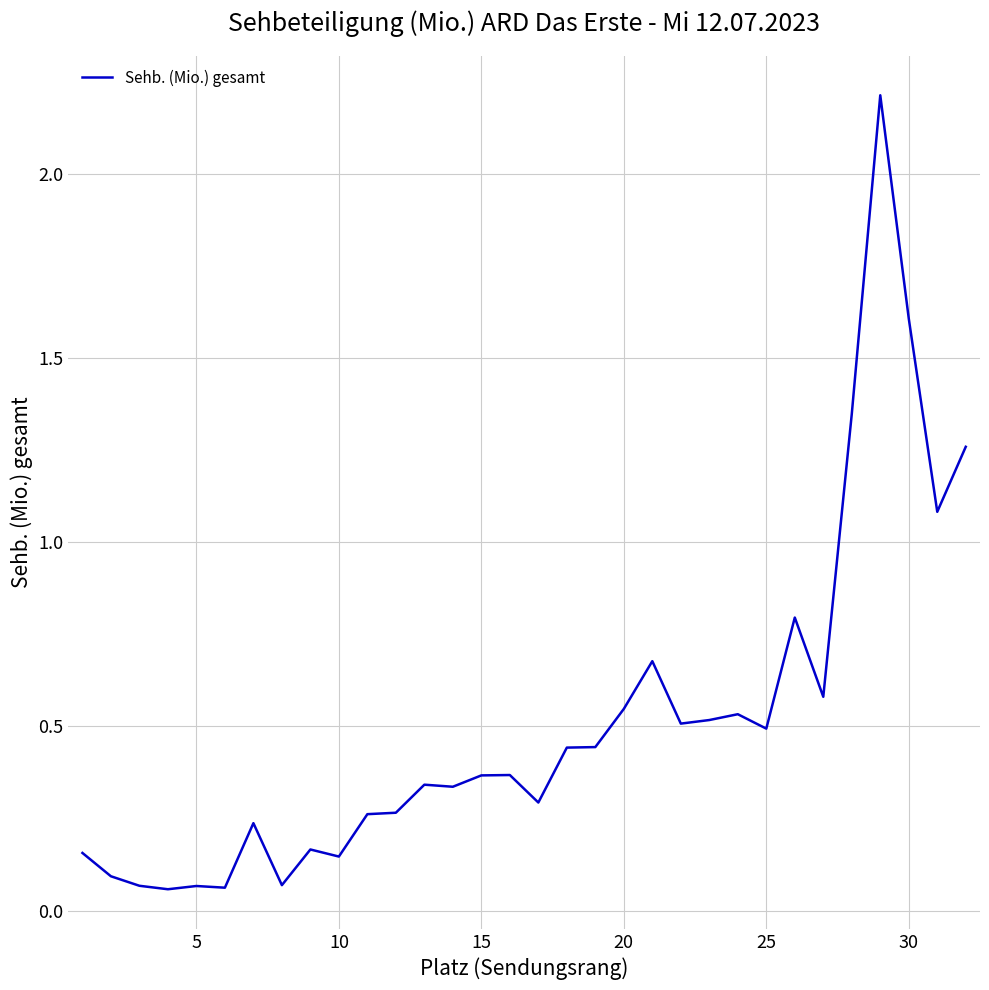

What is the difference between the maximum and minimum values?

2.2